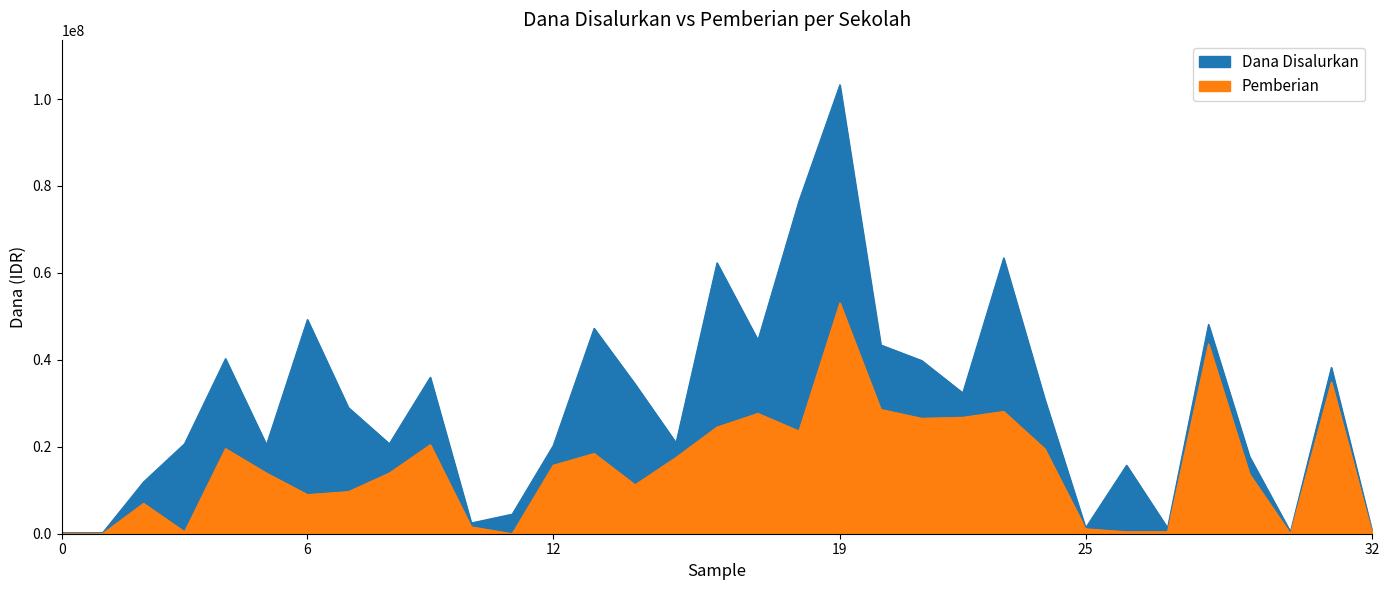

What is the average value of the Dana Disalurkan series?

29665909